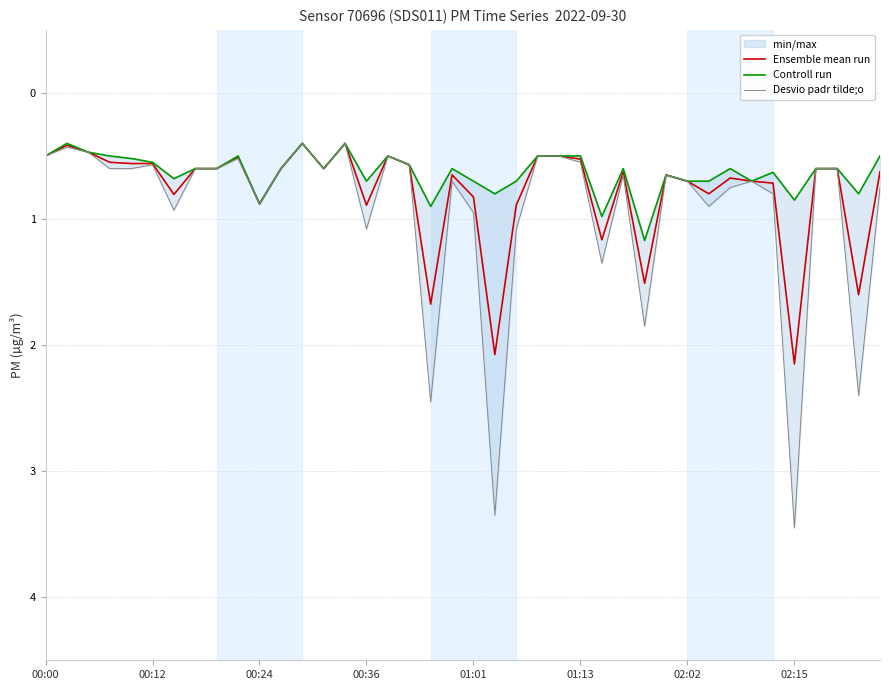

Is the value of Desvio padr tilde;o at 20 greater than the value of Controll run at 22?

Yes